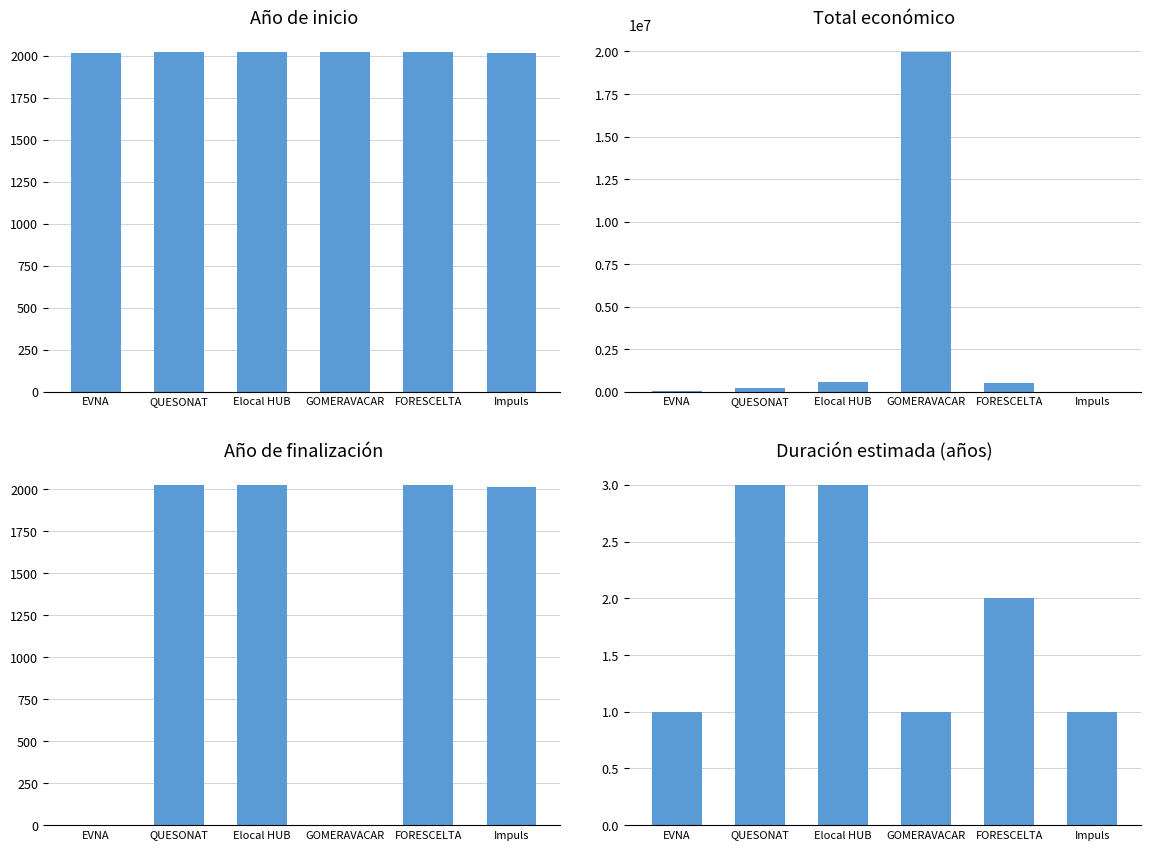

How many groups of bars are there?

6